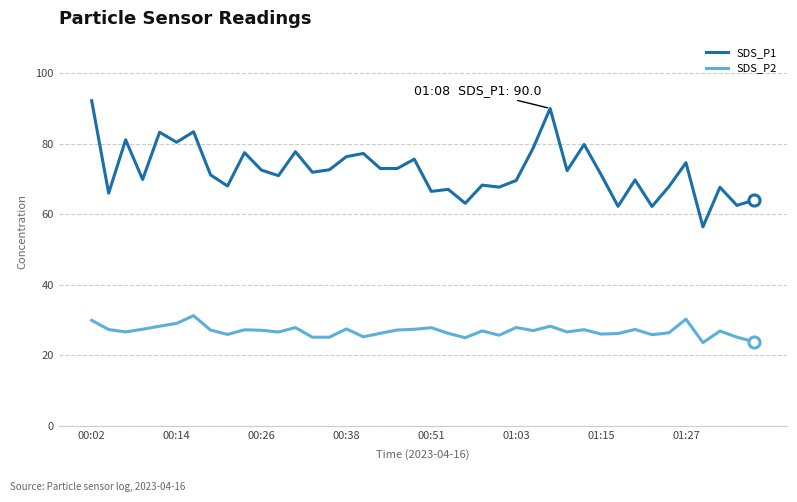

List the series in order of their peak value, lowest first.

SDS_P2, SDS_P1